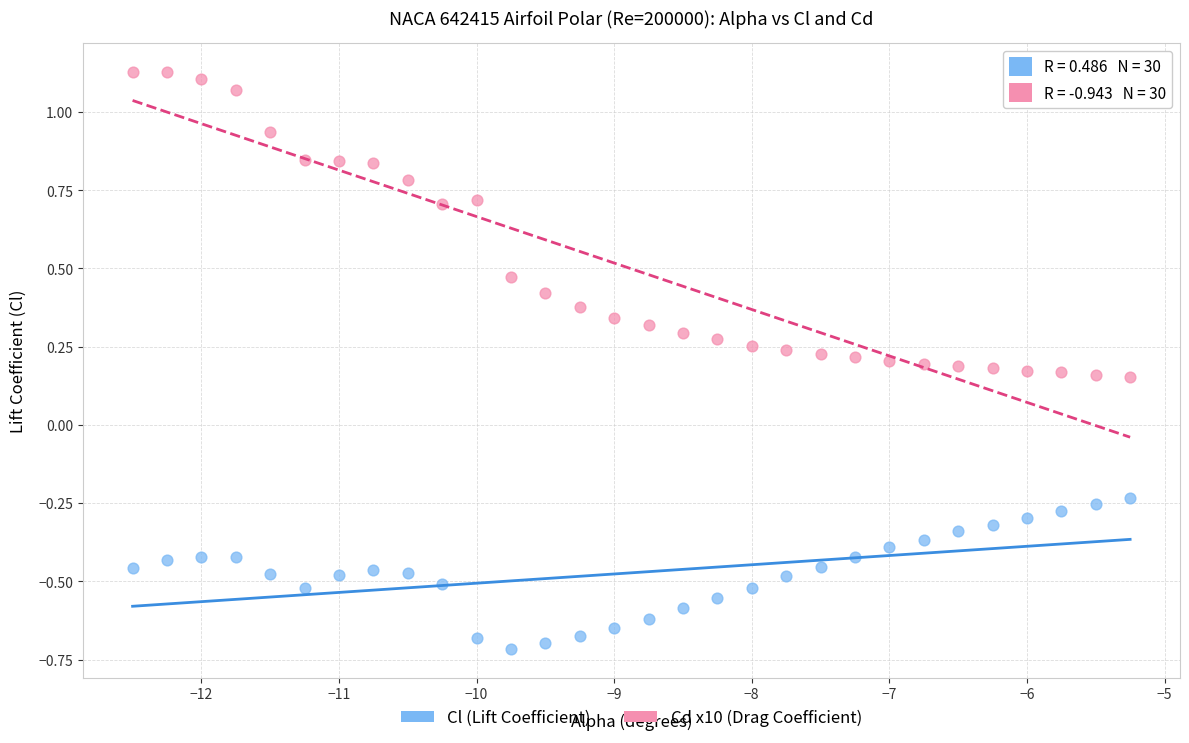

Across all data points, what is the range of X values (max minus min)?

7.2